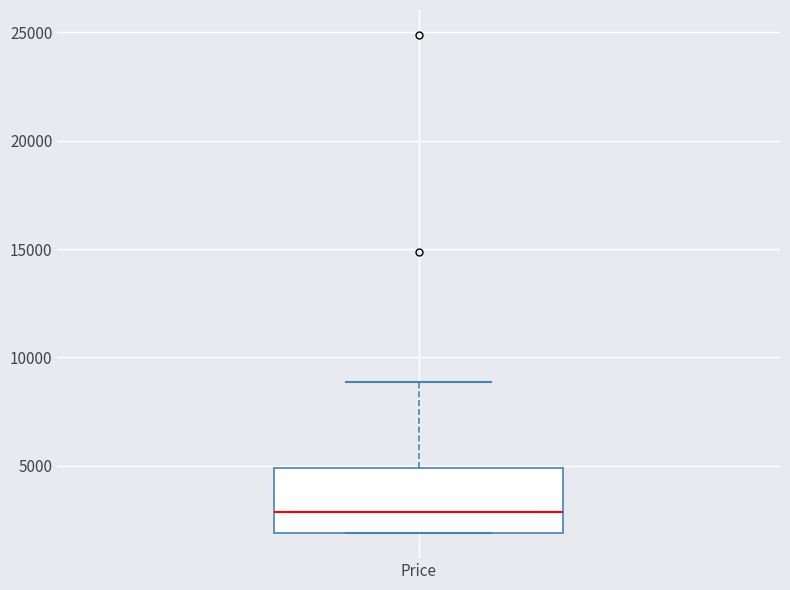

Transcribe this box plot: give where the median line is, the range the box spans, and where the two whiskers end, as read against the y-axis. The values are not printed on the chart, so give them approximately, as read against the axis.

median 3000, box 2000 to 5000, whiskers 2000 to 9000